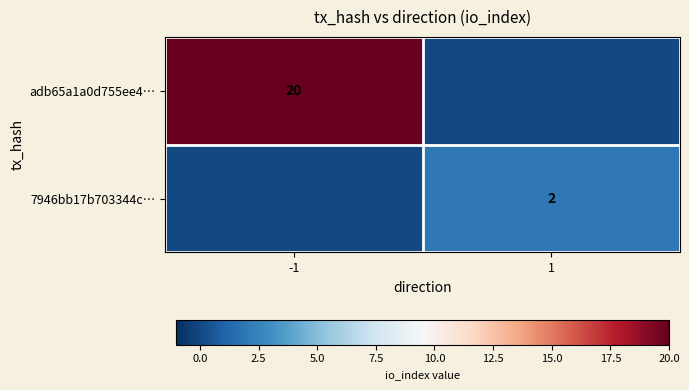

The value of adb65a1a0d755ee4… at -1 is 30. True or false?

False